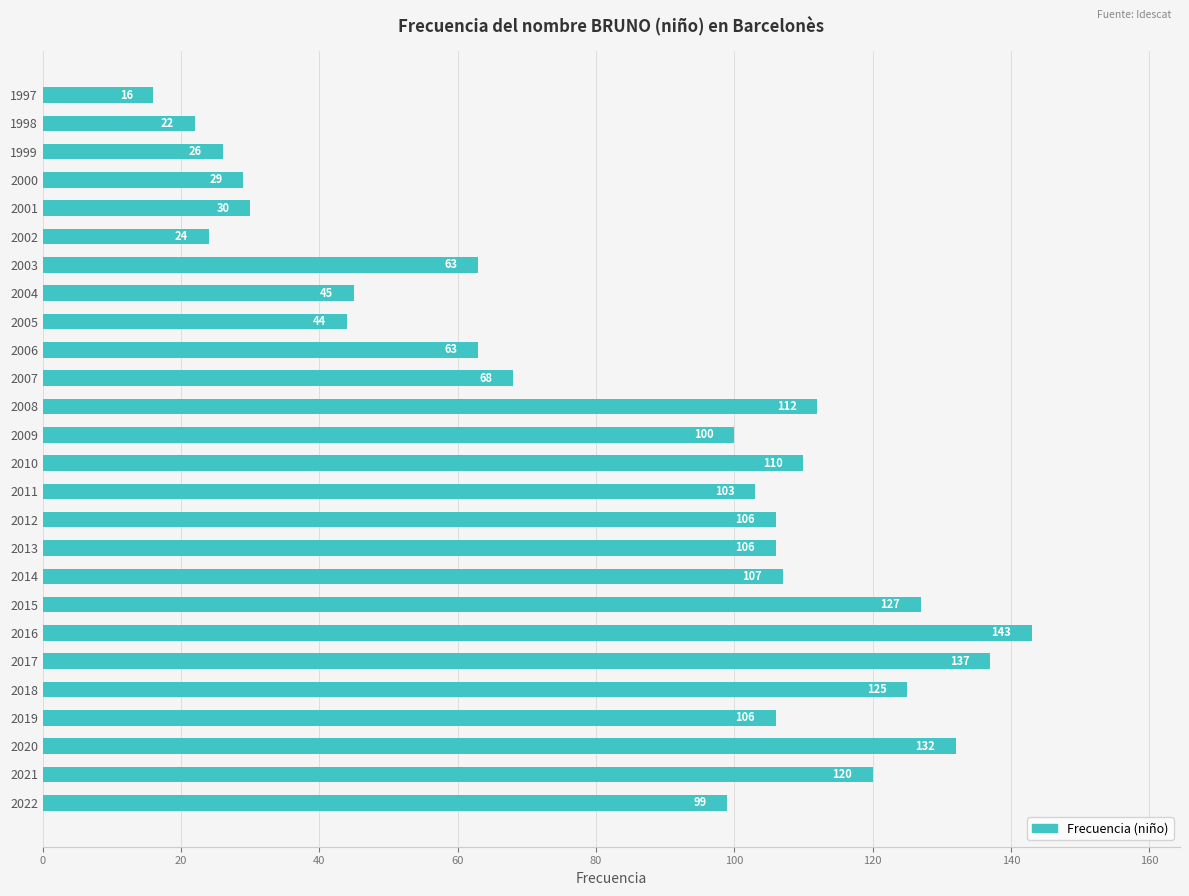

Between 2010 and 2004, which is larger?

2010